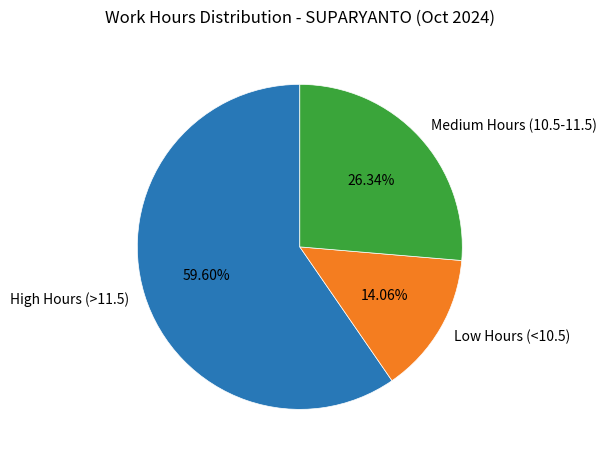

Which has a higher value, Medium Hours (10.5-11.5) or High Hours (>11.5)?

High Hours (>11.5)